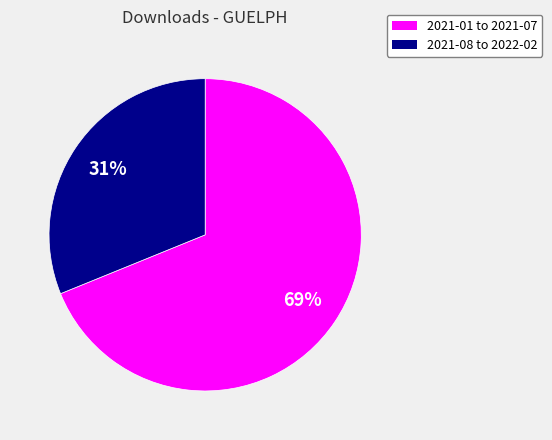

Is there a majority slice in this chart?

Yes